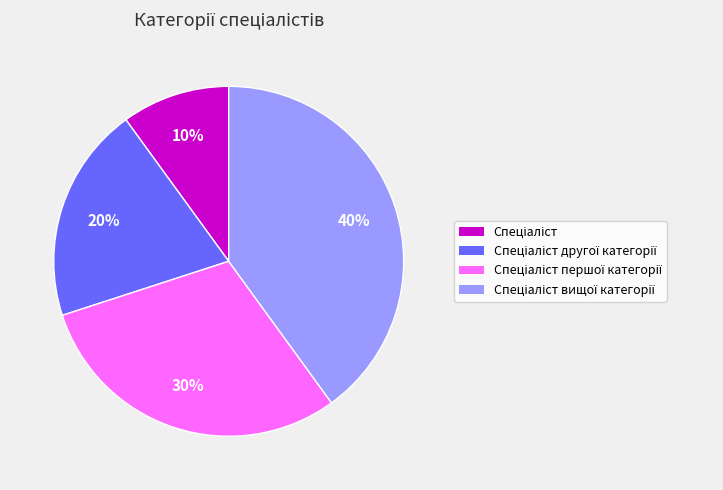

How many slices are in this pie chart?

4